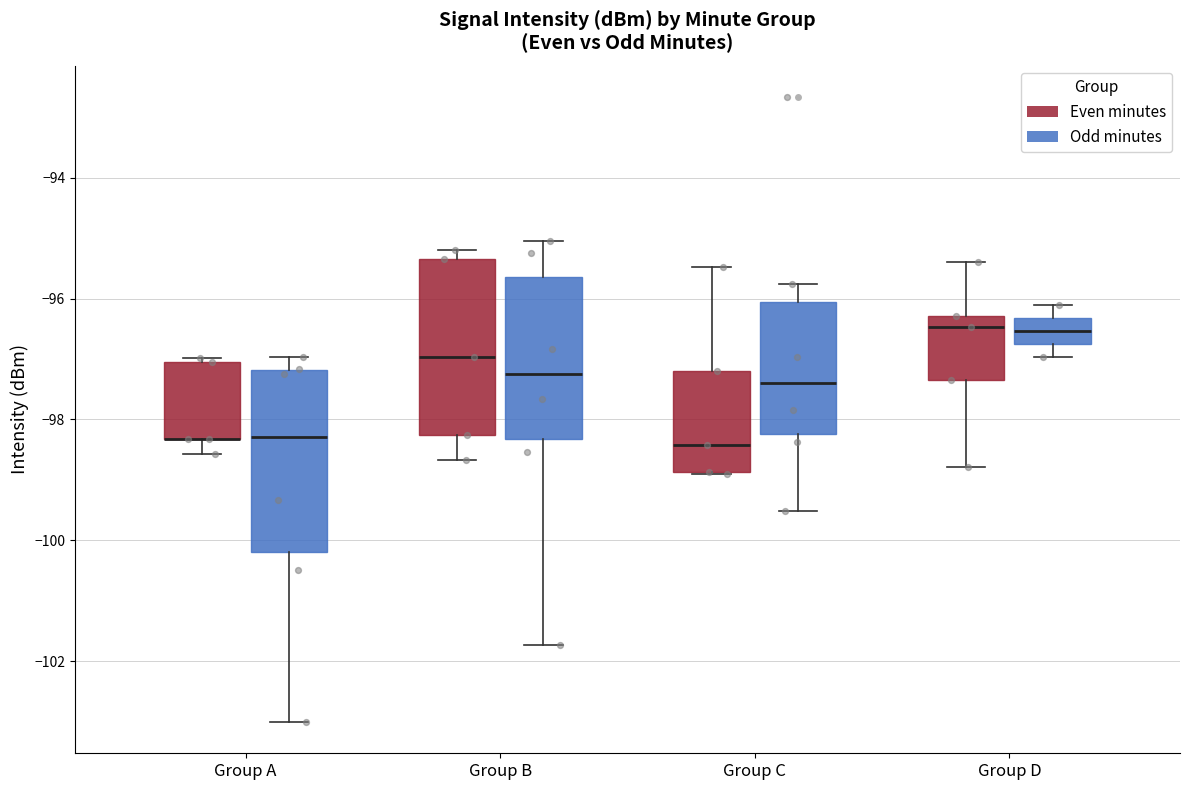

Reading left to right, transcribe this box plot: for each box, give where its median line is, the range the box spans, and where its two whiskers end, as read against the y-axis. The values are not printed on the chart, so give them approximately, as read against the axis.

Group A (Even minutes): median -98.4 (drawn on the box's lower edge), box -98.4 to -97.0, whiskers -98.6 to -97.0 (just above the box's upper edge)
Group A (Odd minutes): median -98.2, box -100.2 to -97.2, whiskers -103.0 to -97.0
Group B (Even minutes): median -97.0, box -98.2 to -95.4, whiskers -98.6 to -95.2
Group B (Odd minutes): median -97.2, box -98.4 to -95.6, whiskers -101.8 to -95.0
Group C (Even minutes): median -98.4, box -98.8 to -97.2, whiskers -98.8 to -95.4
Group C (Odd minutes): median -97.4, box -98.2 to -96.0, whiskers -99.6 to -95.8
Group D (Even minutes): median -96.4, box -97.4 to -96.2, whiskers -98.8 to -95.4
Group D (Odd minutes): median -96.6, box -96.8 to -96.4, whiskers -97.0 to -96.0